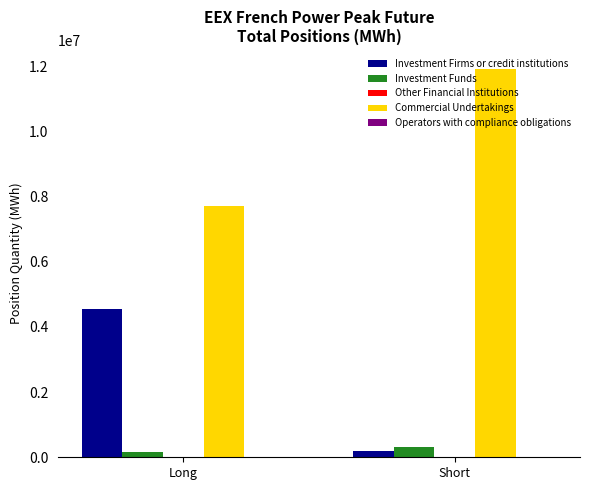

List the labels in order of Commercial Undertakings value, largest first.

Short, Long